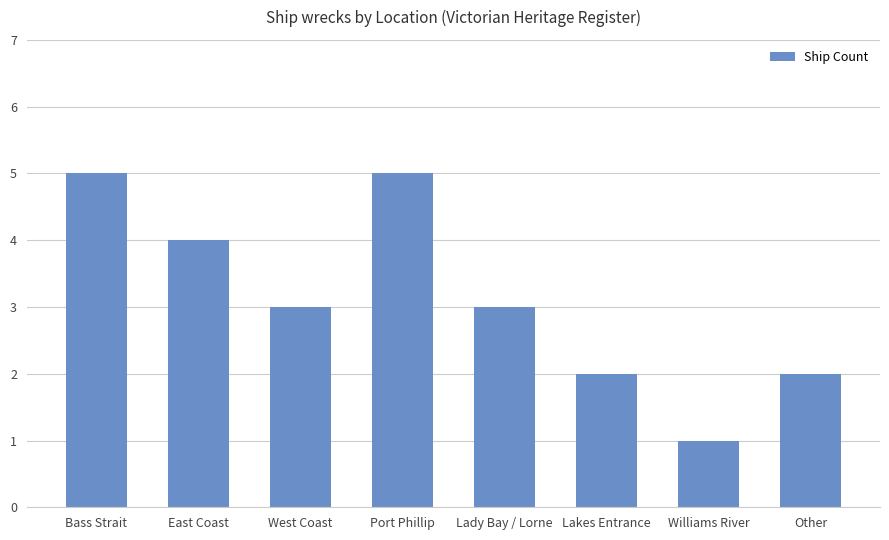

What is the value of the 8th bar from the left?

2